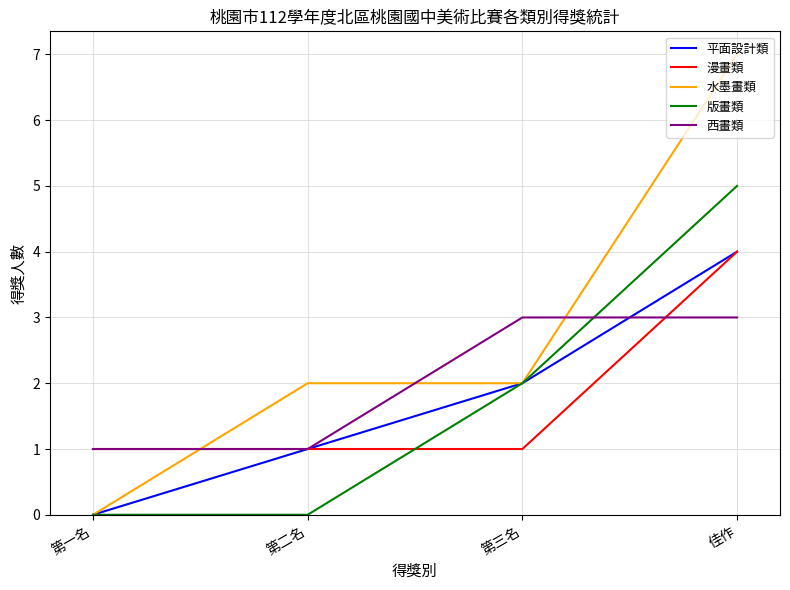

True or false: 平面設計類 and 西畫類 intersect in this chart.

True